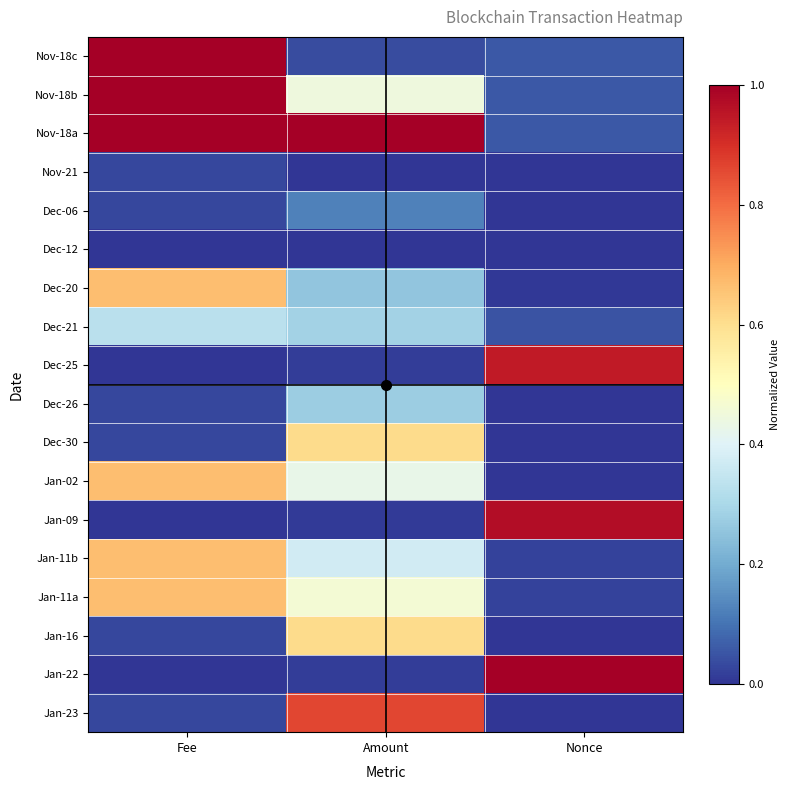

What is the difference between the highest and lowest values at Fee?

1.0